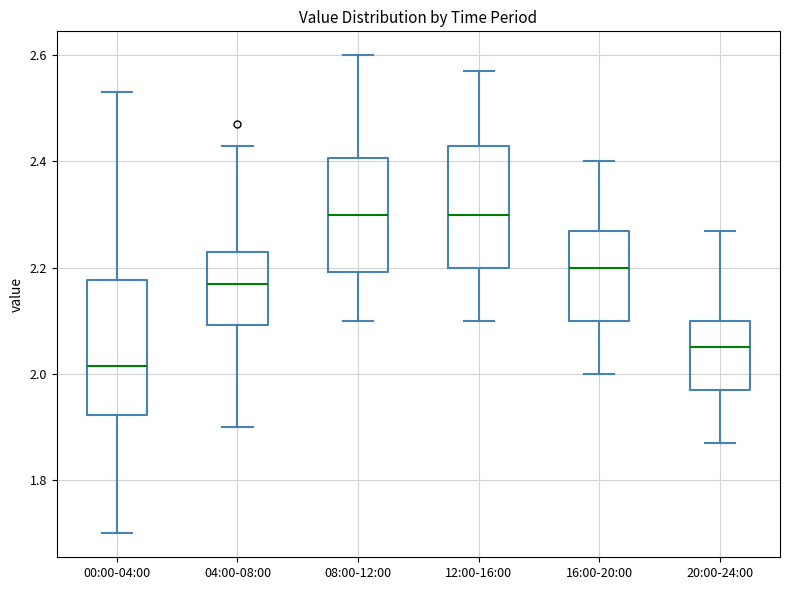

Reading left to right, read every box against the y-axis: the position of its median line, the range the box covers, and the ends of its whiskers. The values are not printed on the chart, so give them approximately, as read against the axis.

00:00-04:00: median 2.02, box 1.92 to 2.18, whiskers 1.70 to 2.54
04:00-08:00: median 2.18, box 2.10 to 2.24, whiskers 1.90 to 2.44
08:00-12:00: median 2.30, box 2.20 to 2.40, whiskers 2.10 to 2.60
12:00-16:00: median 2.30, box 2.20 to 2.44, whiskers 2.10 to 2.58
16:00-20:00: median 2.20, box 2.10 to 2.28, whiskers 2.00 to 2.40
20:00-24:00: median 2.06, box 1.98 to 2.10, whiskers 1.88 to 2.28